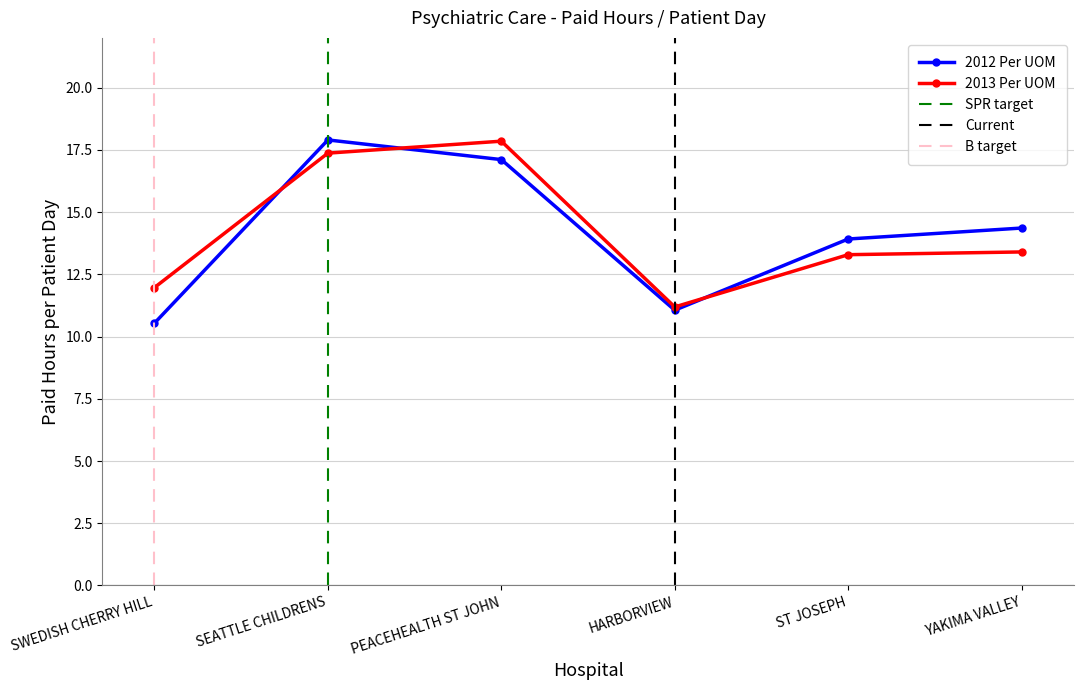

Is this an area chart (filled region under the line)?

No